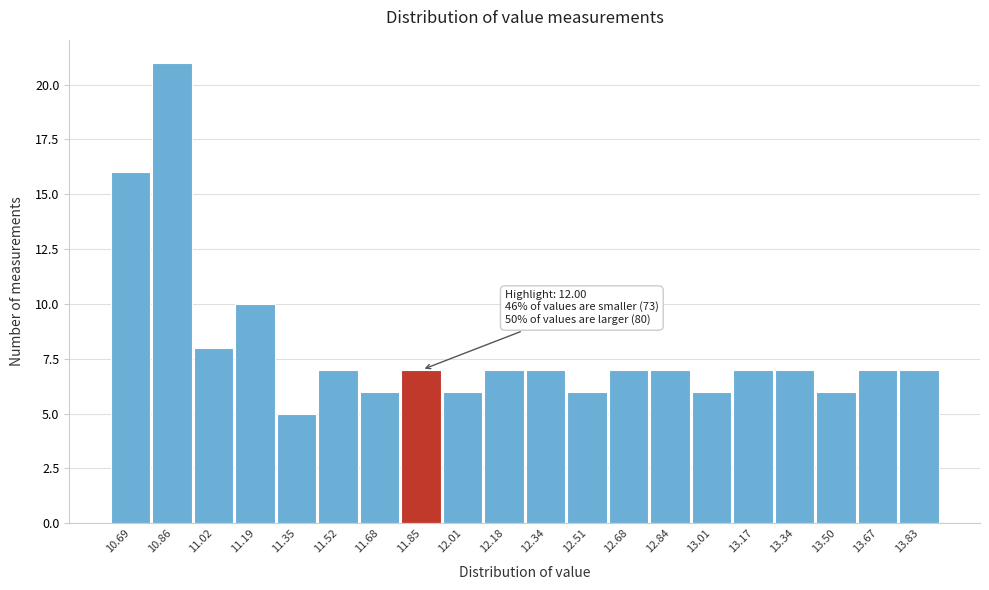

Reading left to right, transcribe all the data shown in this chart.

16	21	8	10	5	7	6	7	6	7	7	6	7	7	6	7	7	6	7	7